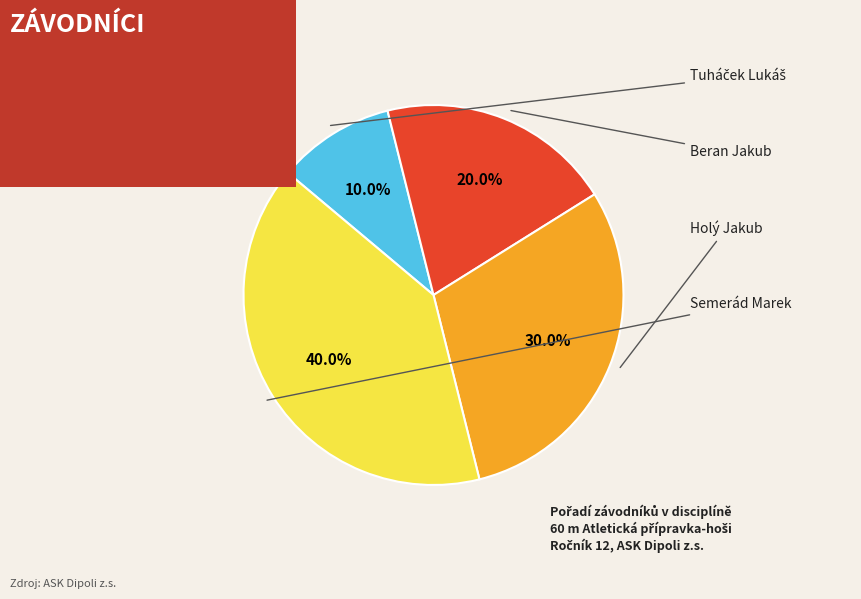

How many segments does this pie chart have?

4